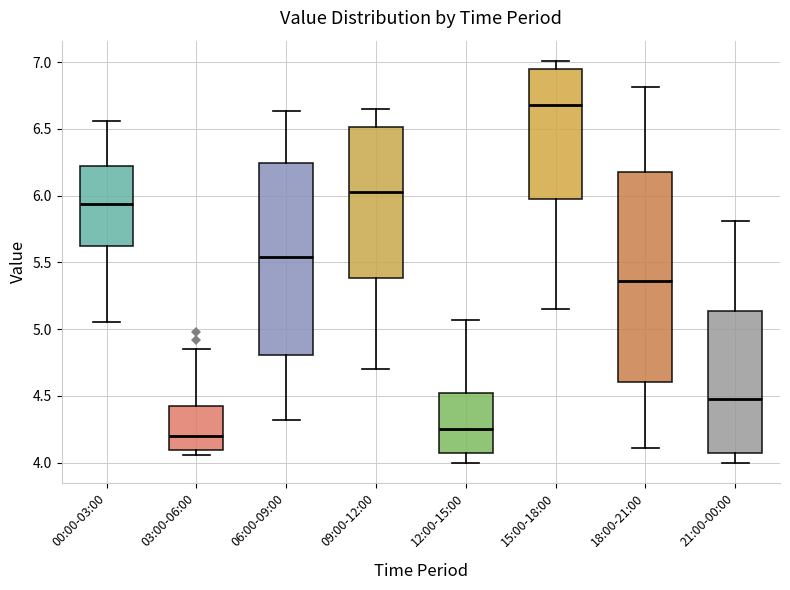

Where does the upper whisker of the box for 06:00-09:00 end on the y-axis? The values are not printed on the chart, so give them approximately, as read against the axis.

6.65